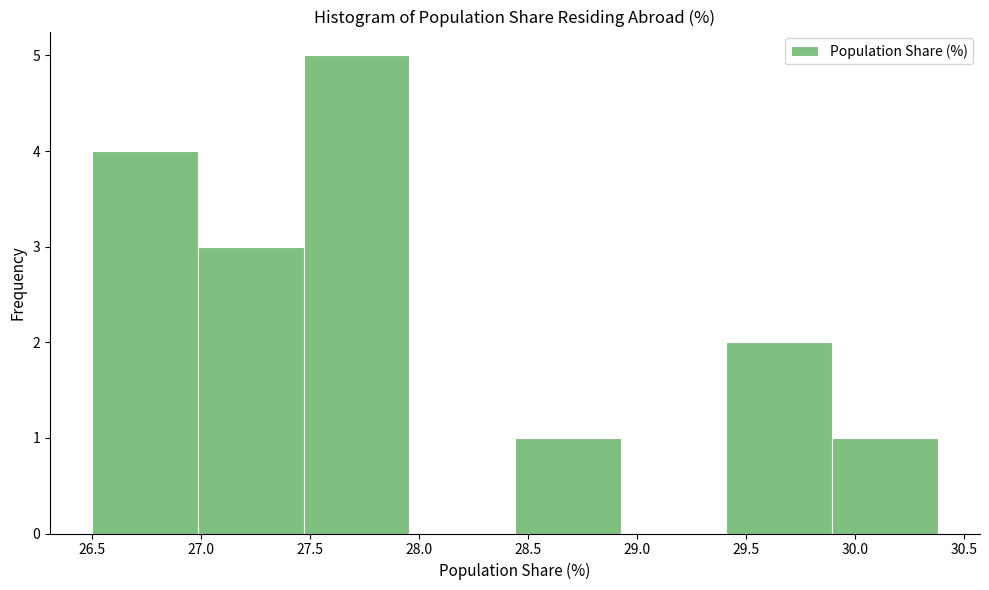

Over which range of the x-axis is the bar tallest?

27.470 to 27.955